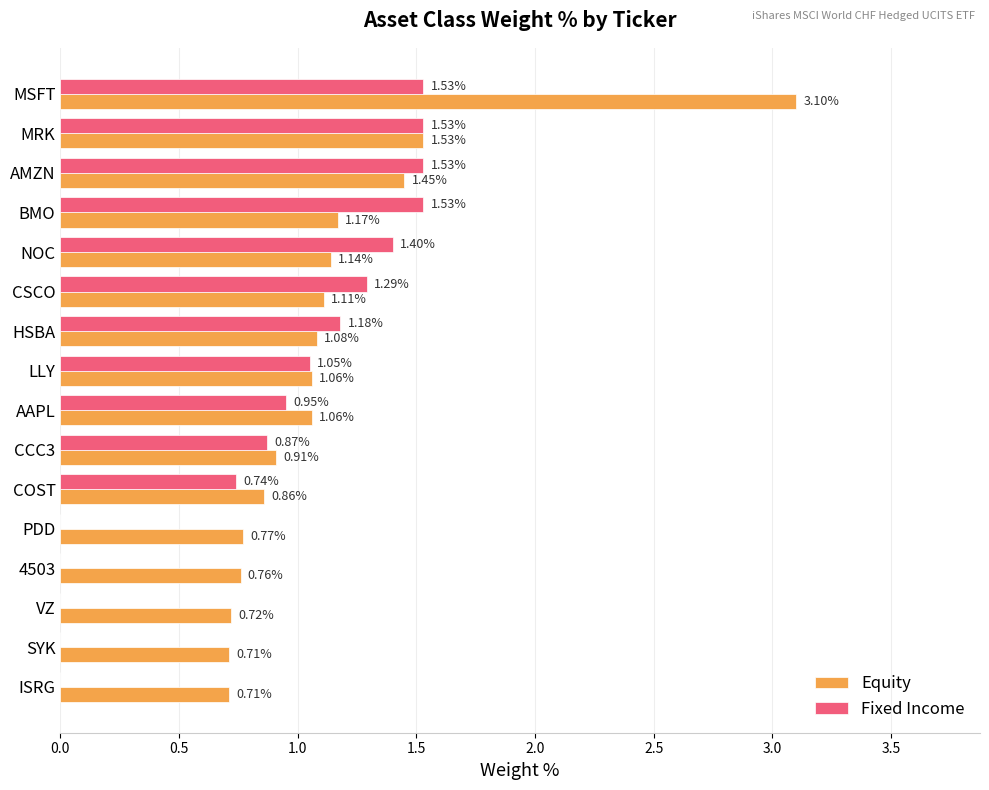

At which label does Equity reach its peak?

MSFT